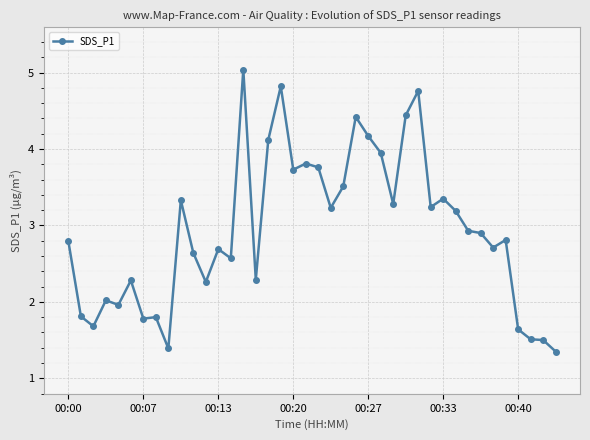

What is the value of the 35th point from the left?

2.7